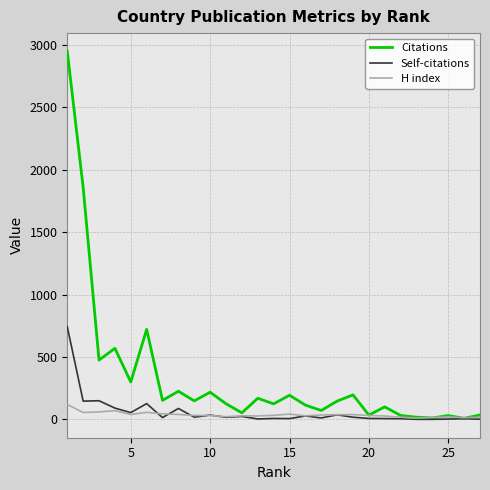

What is the maximum value shown in the chart?

2948